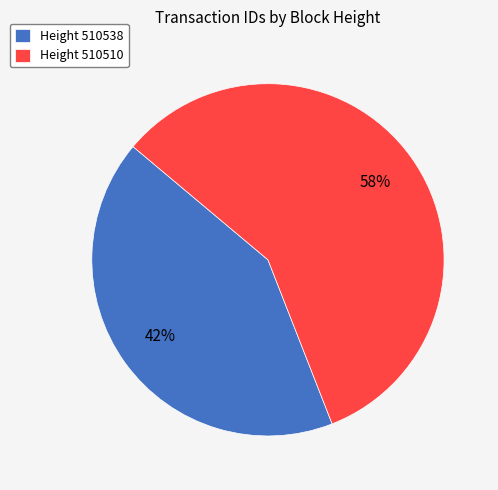

To the nearest percent, what is the difference between the Height 510538 and Height 510510 slice percentages?

16%